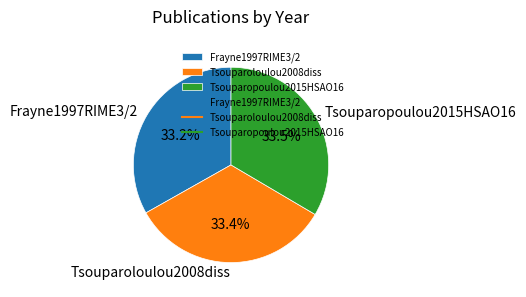

To the nearest percent, what percentage of the pie is Tsouparoloulou2008diss?

33%